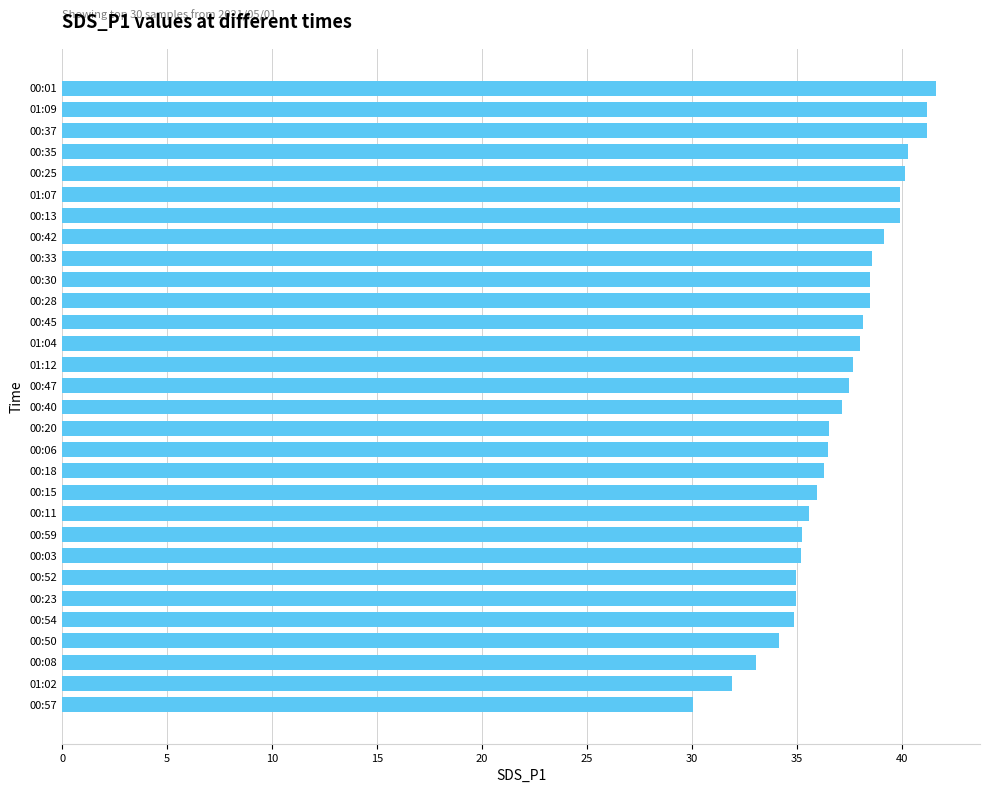

What is the value of the 9th bar from the top?

38.6